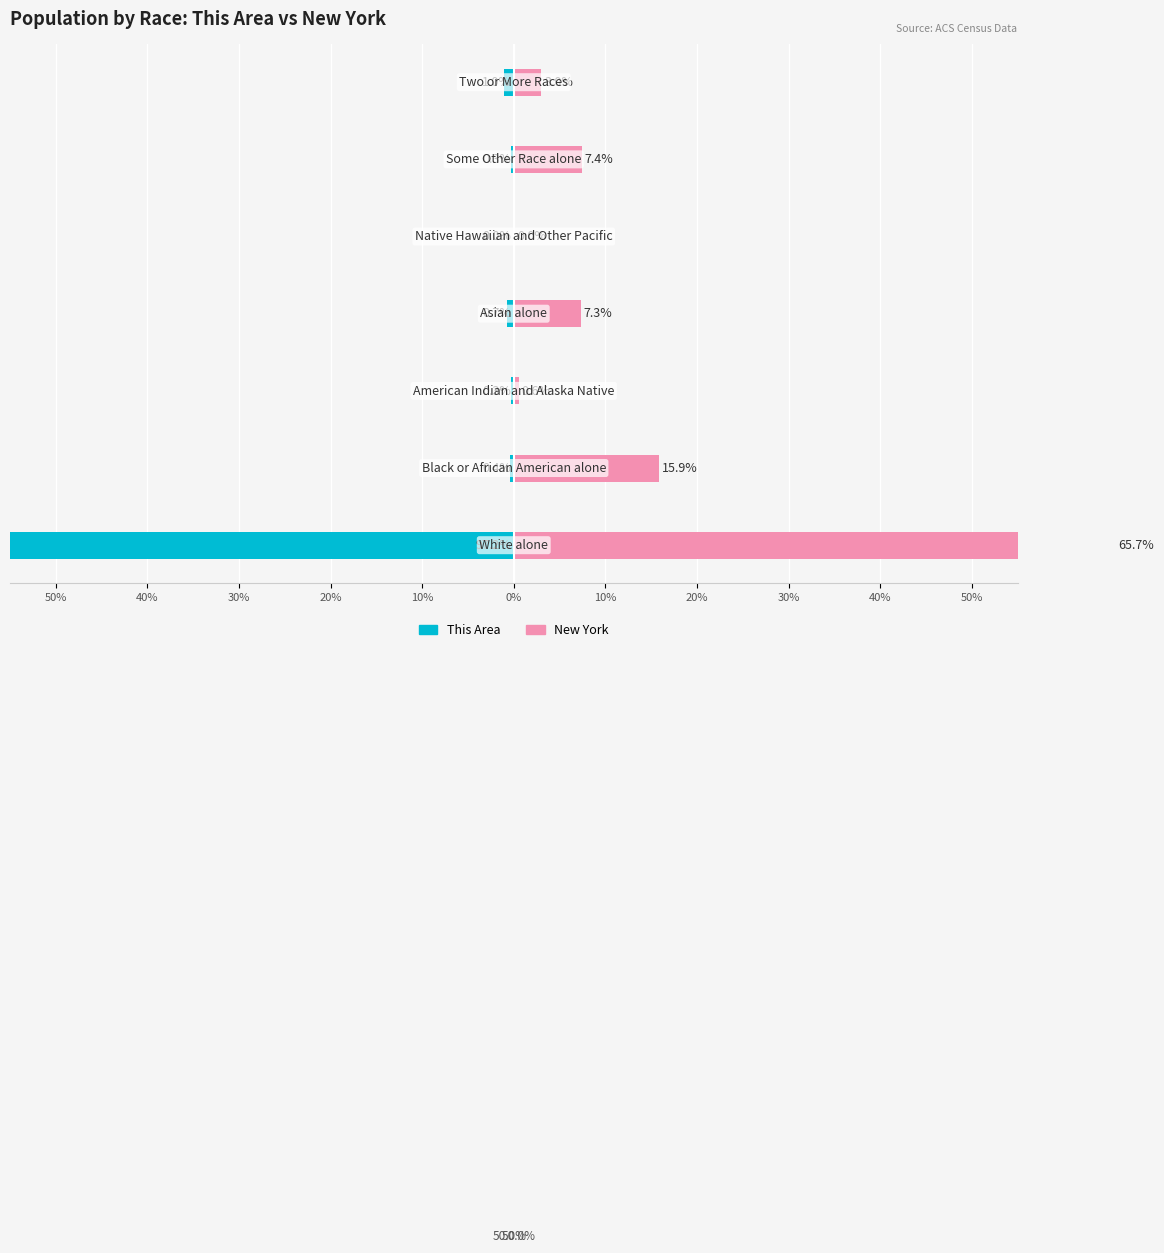

How many groups of bars are there?

7